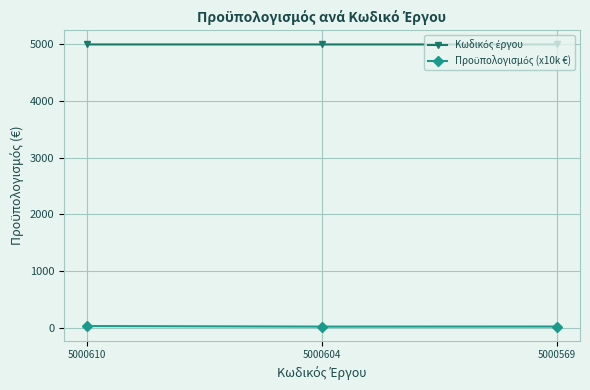

At how many categories does at least one series exceed 3073?

3